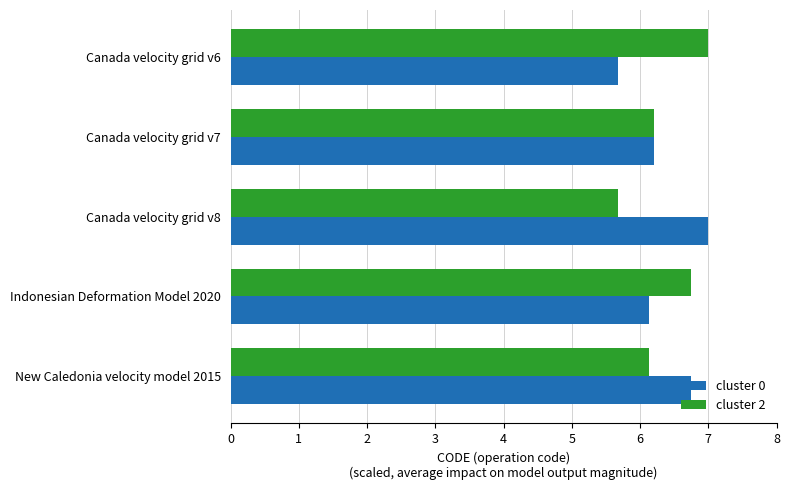

What is the sum of all cluster 0 values?

31.8